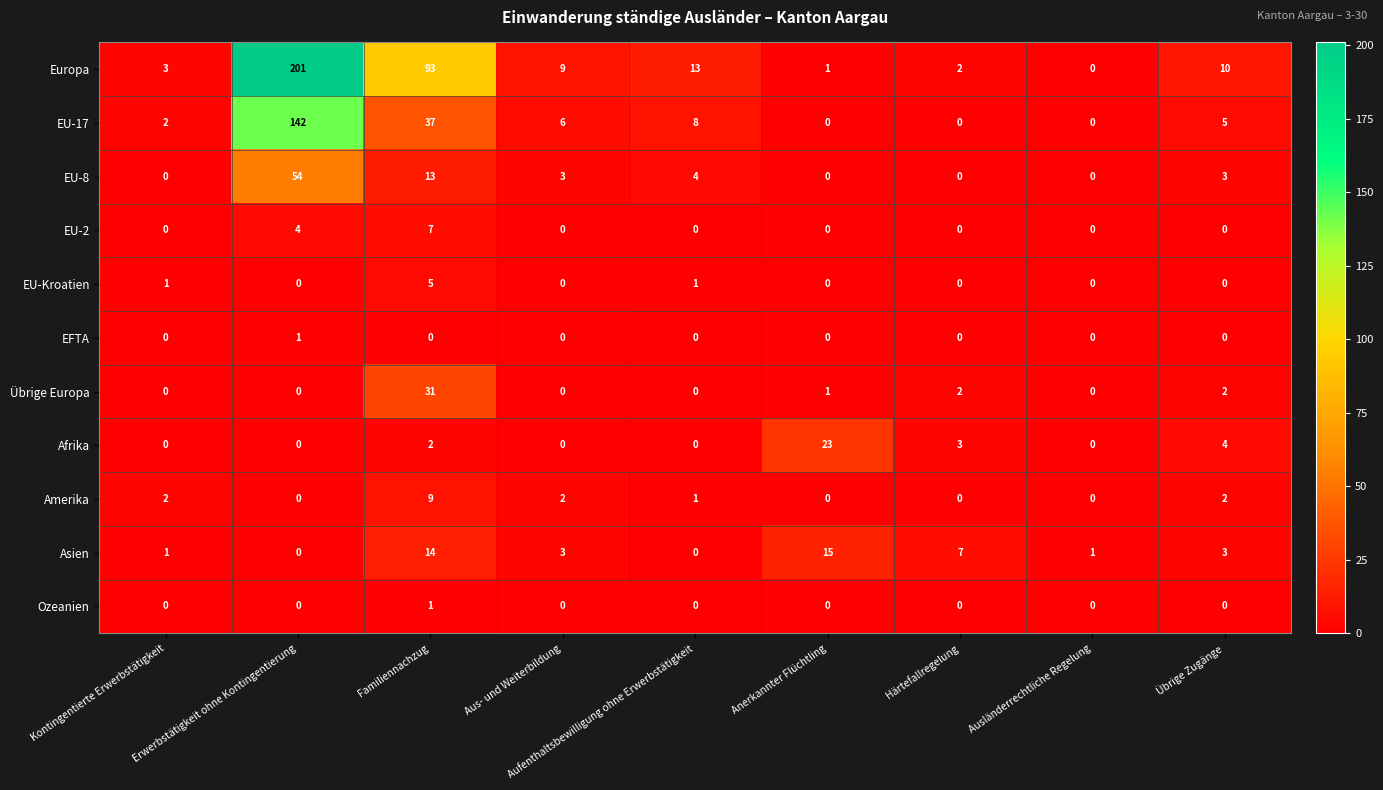

At which category does the chart reach its peak across all series?

Erwerbstätigkeit ohne Kontingentierung